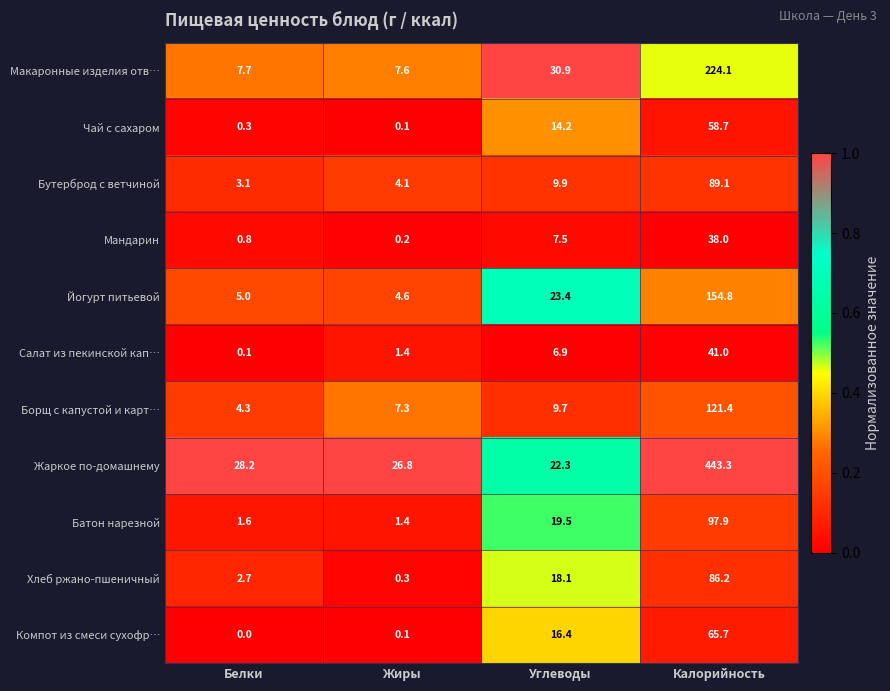

Rank the series by their maximum value, from lowest to highest.

Мандарин, Салат из пекинской кап…, Чай с сахаром, Компот из смеси сухофр…, Хлеб ржано-пшеничный, Бутерброд с ветчиной, Батон нарезной, Борщ с капустой и карт…, Йогурт питьевой, Макаронные изделия отв…, Жаркое по-домашнему